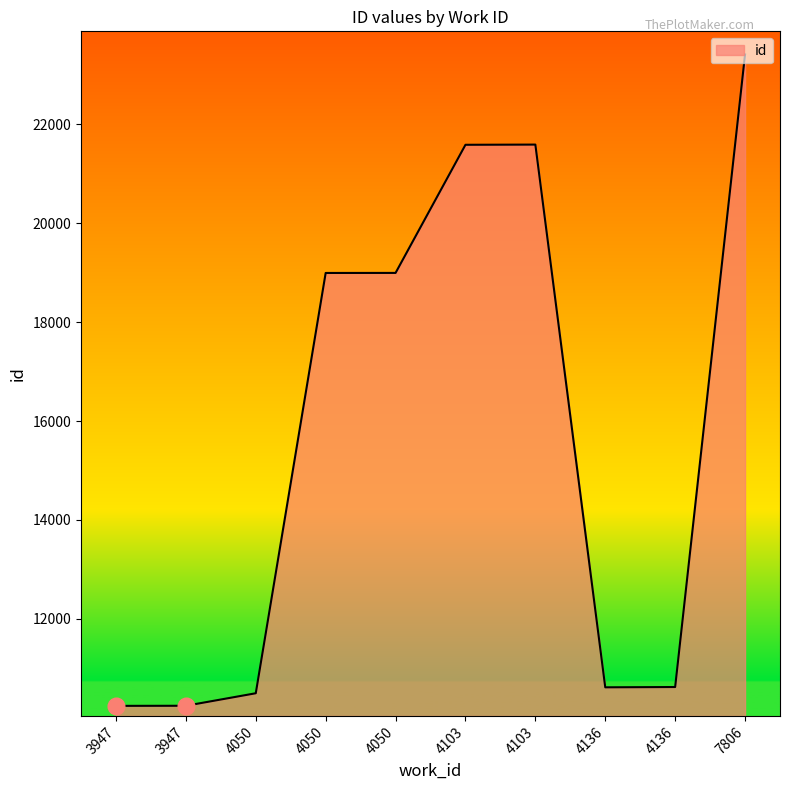

What is the change in value from 4103 to 7806?

+1822